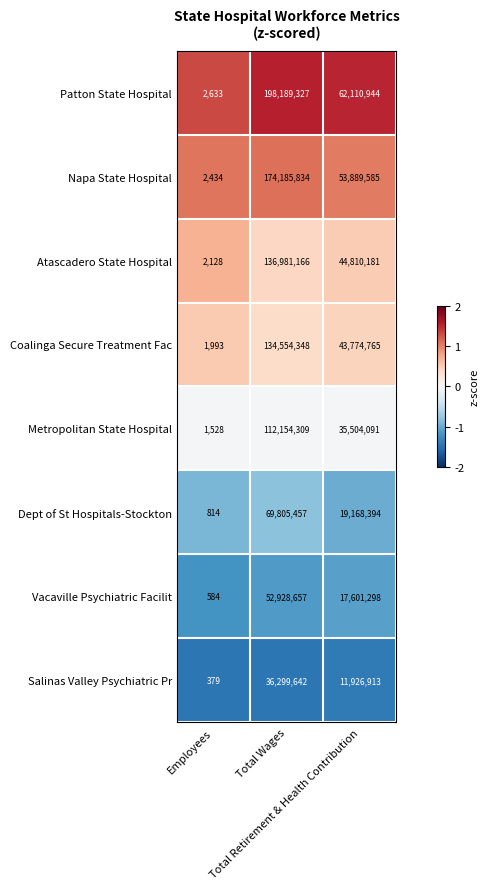

Which series has the largest range (max minus min)?

Patton State Hospital